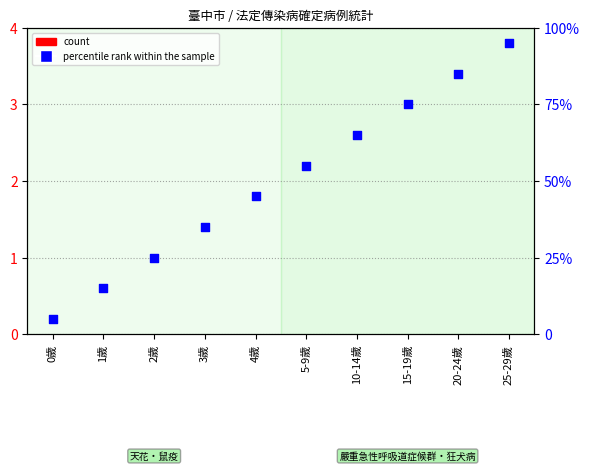

Which series has the largest total across all categories?

percentile rank within the sample